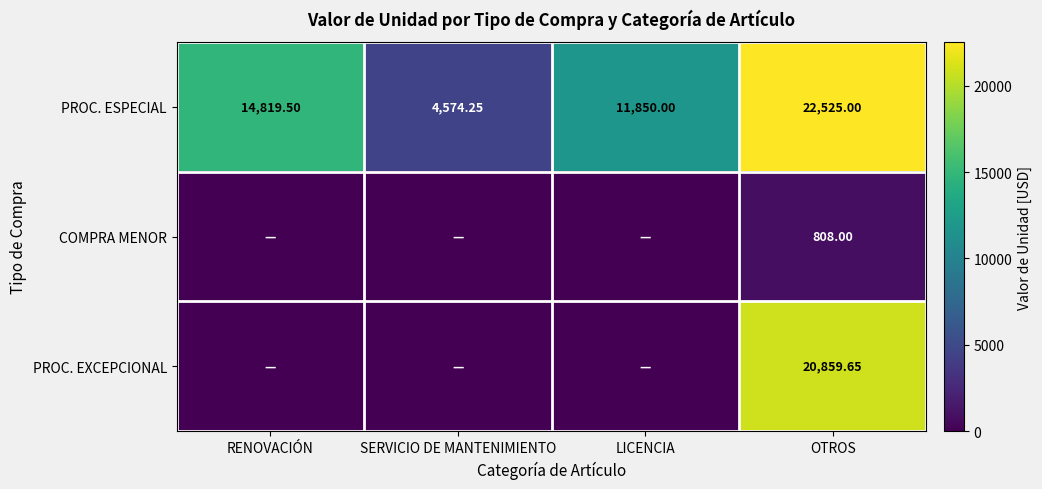

Rank the categories by PROC. ESPECIAL value from lowest to highest.

SERVICIO DE MANTENIMIENTO, LICENCIA, RENOVACIÓN, OTROS